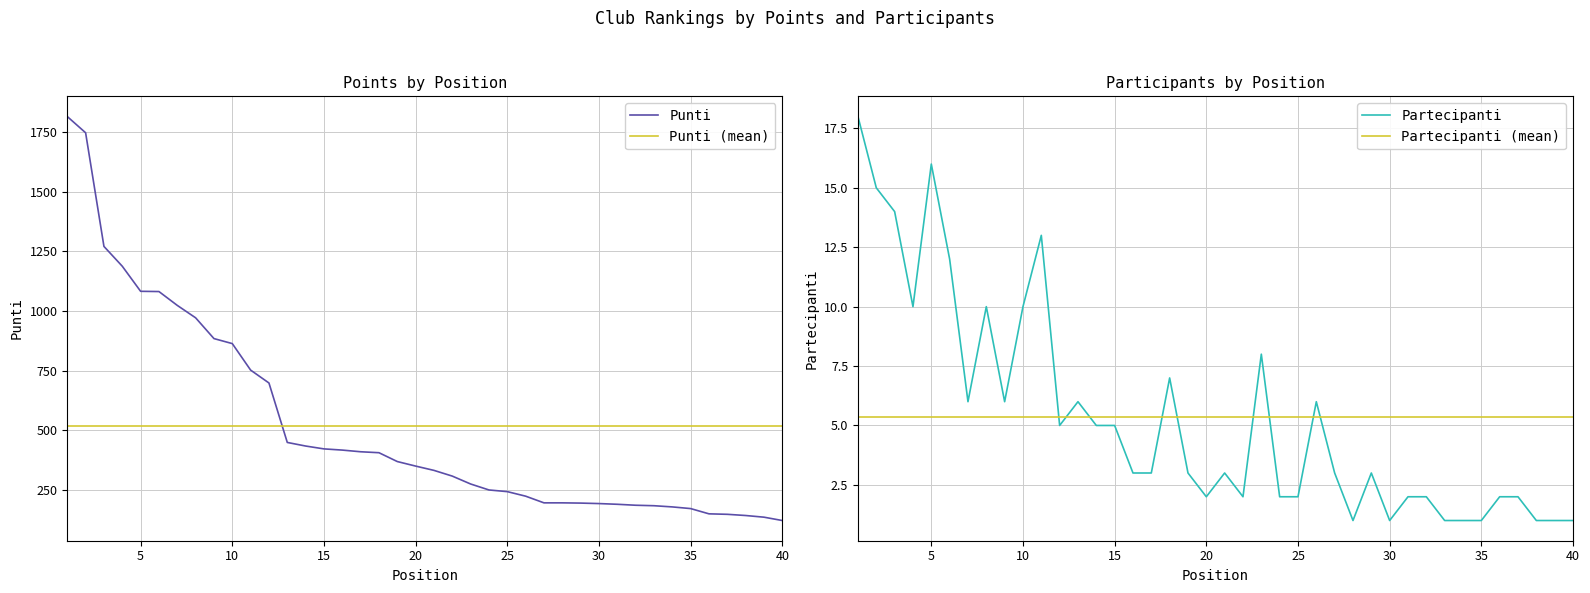

What is the minimum value shown in the chart?

1